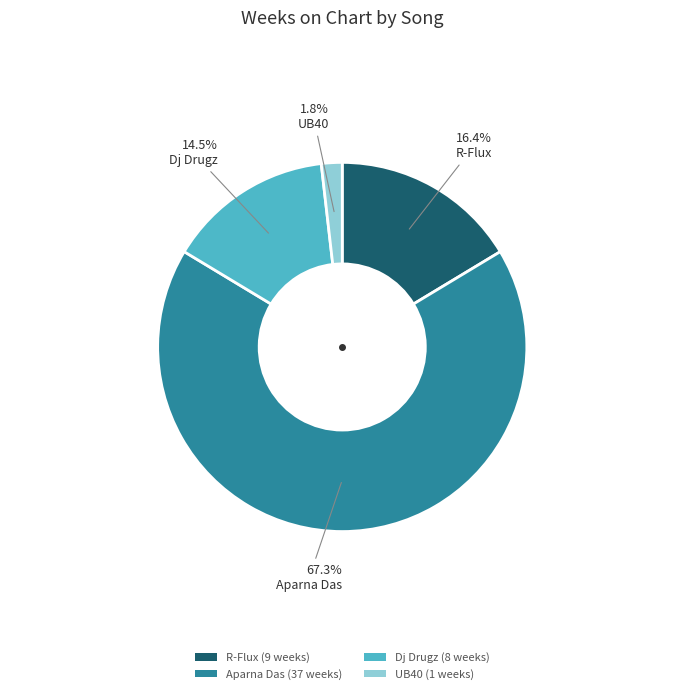

How many slices are in this pie chart?

4